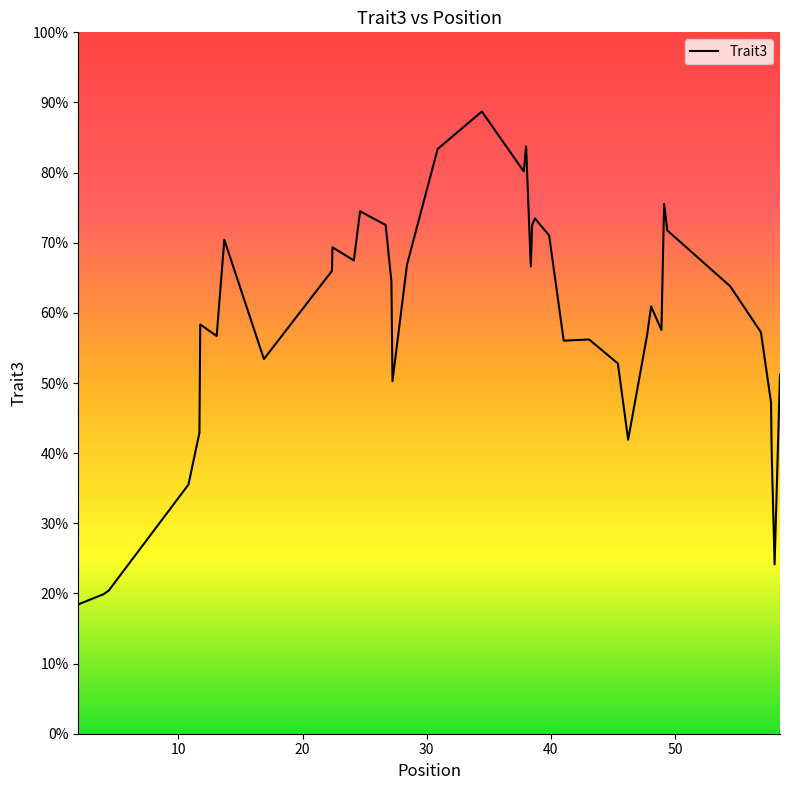

What is the difference between the maximum and second lowest values?

0.7